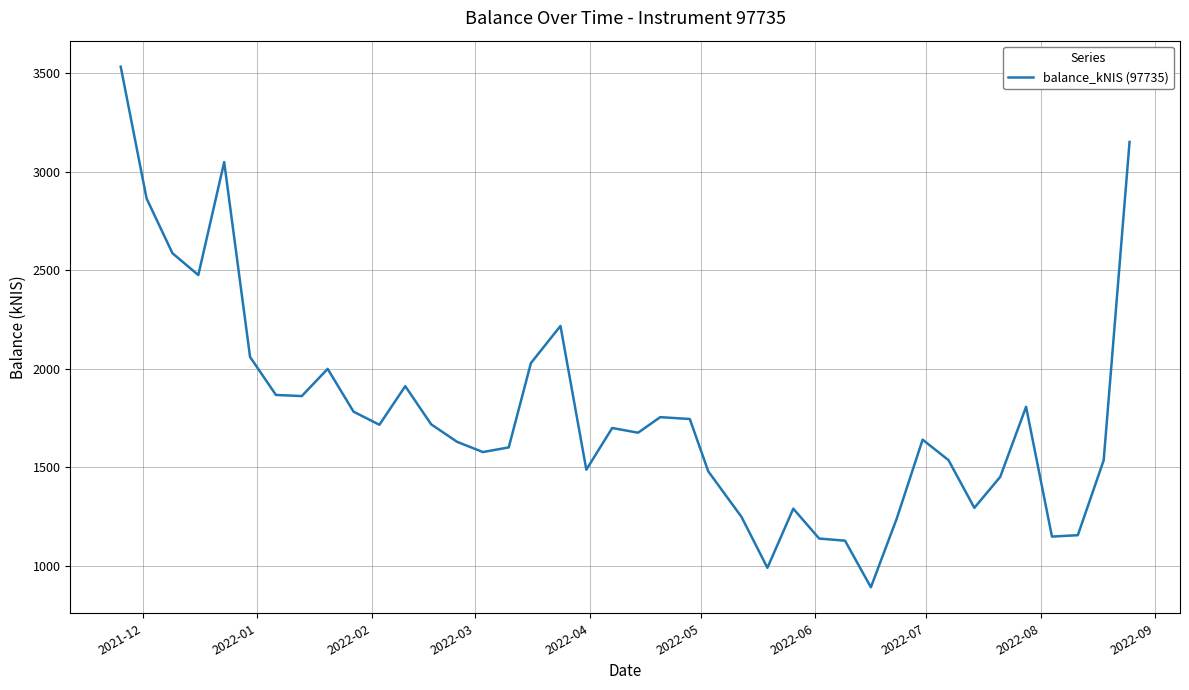

What is the smallest value displayed?

890.1